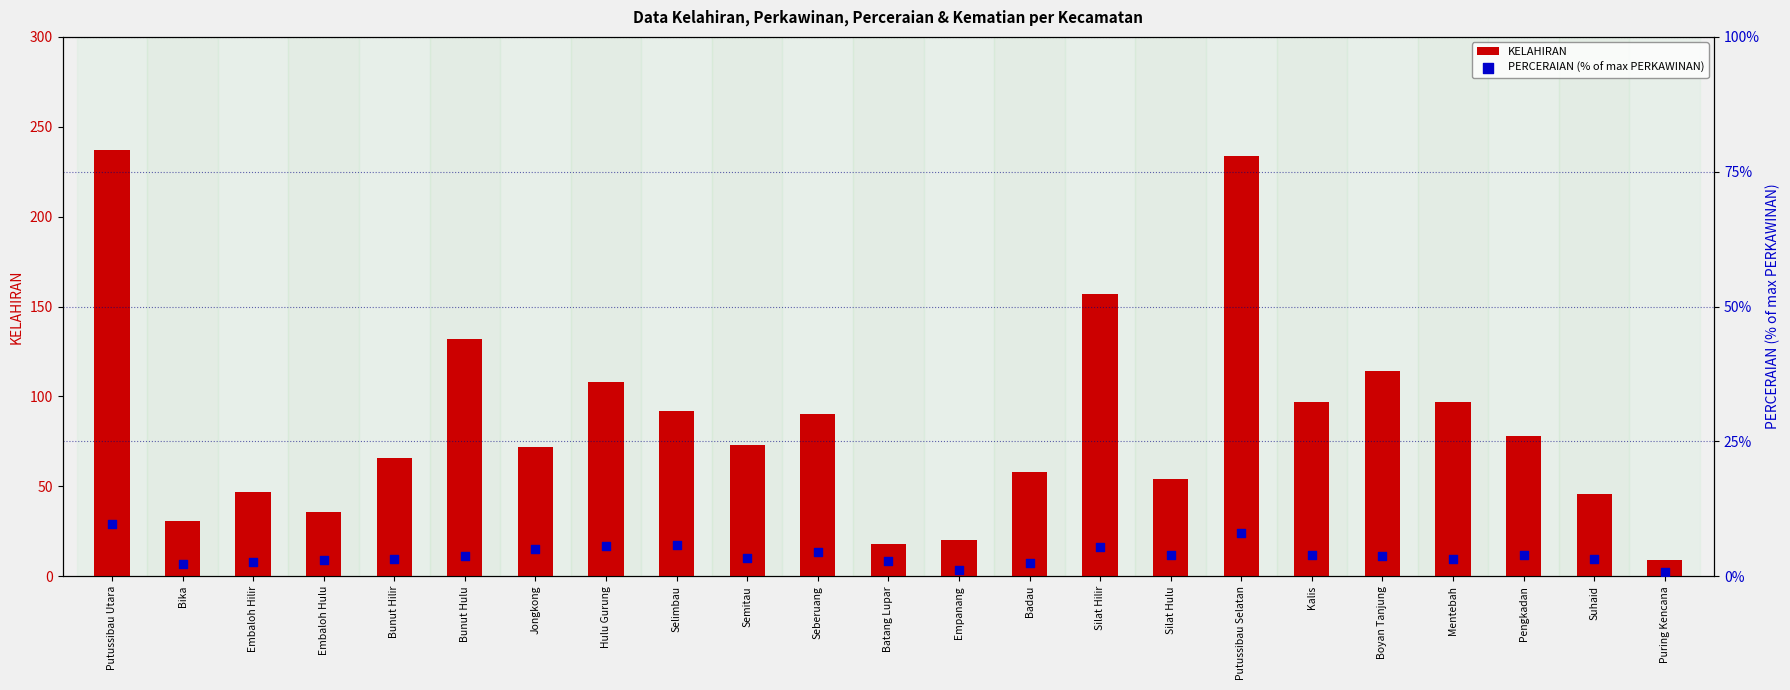

Is the value of PERCERAIAN (% of max PERKAWINAN) at Seberuang greater than the value of KELAHIRAN at Bika?

No